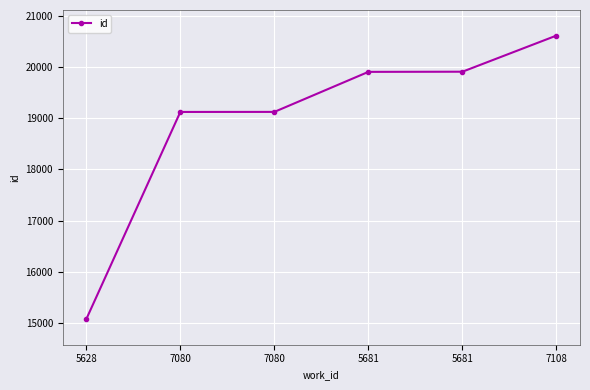

Reading left to right, transcribe all the data shown in this chart.

15071	19124	19125	19908	19911	20618